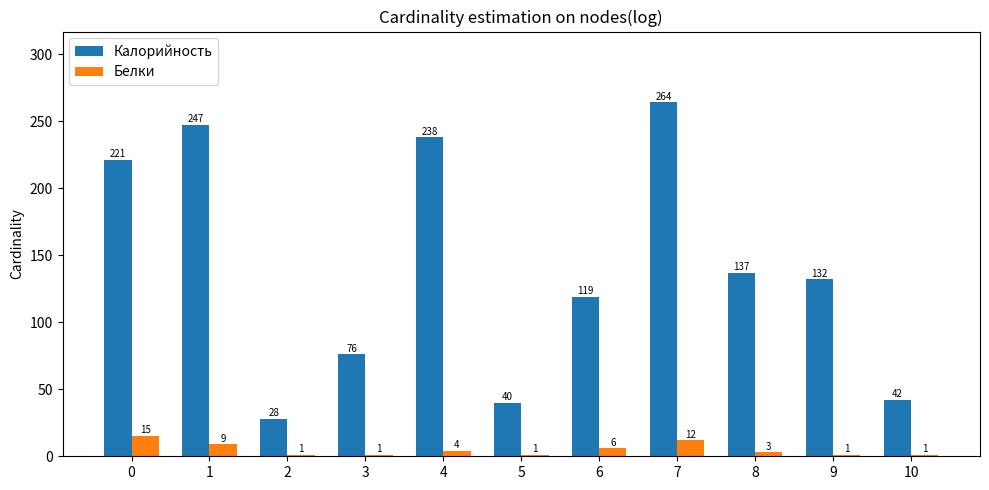

What is the value of the Белки bar at the 11th from the left?

1